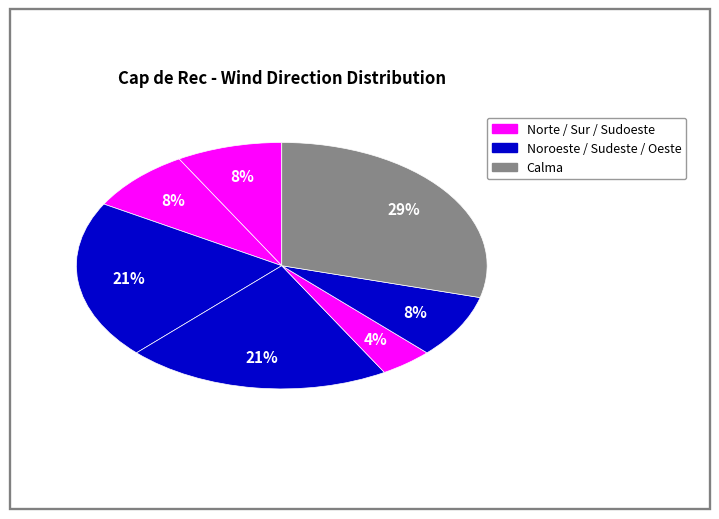

How many slices are in this pie chart?

7